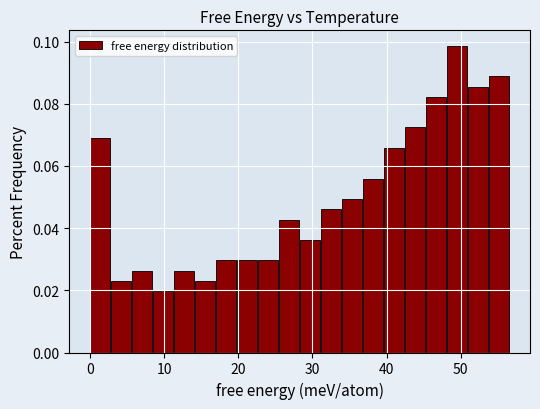

Read against the x-axis, roughly where is the centre of the tallest bar?

49